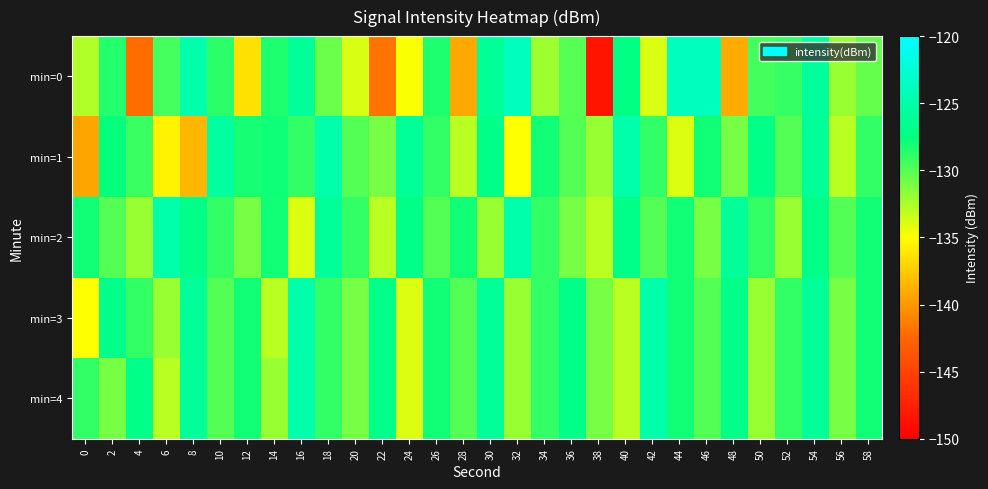

Which series changed the most between 22 and 46?

min=0